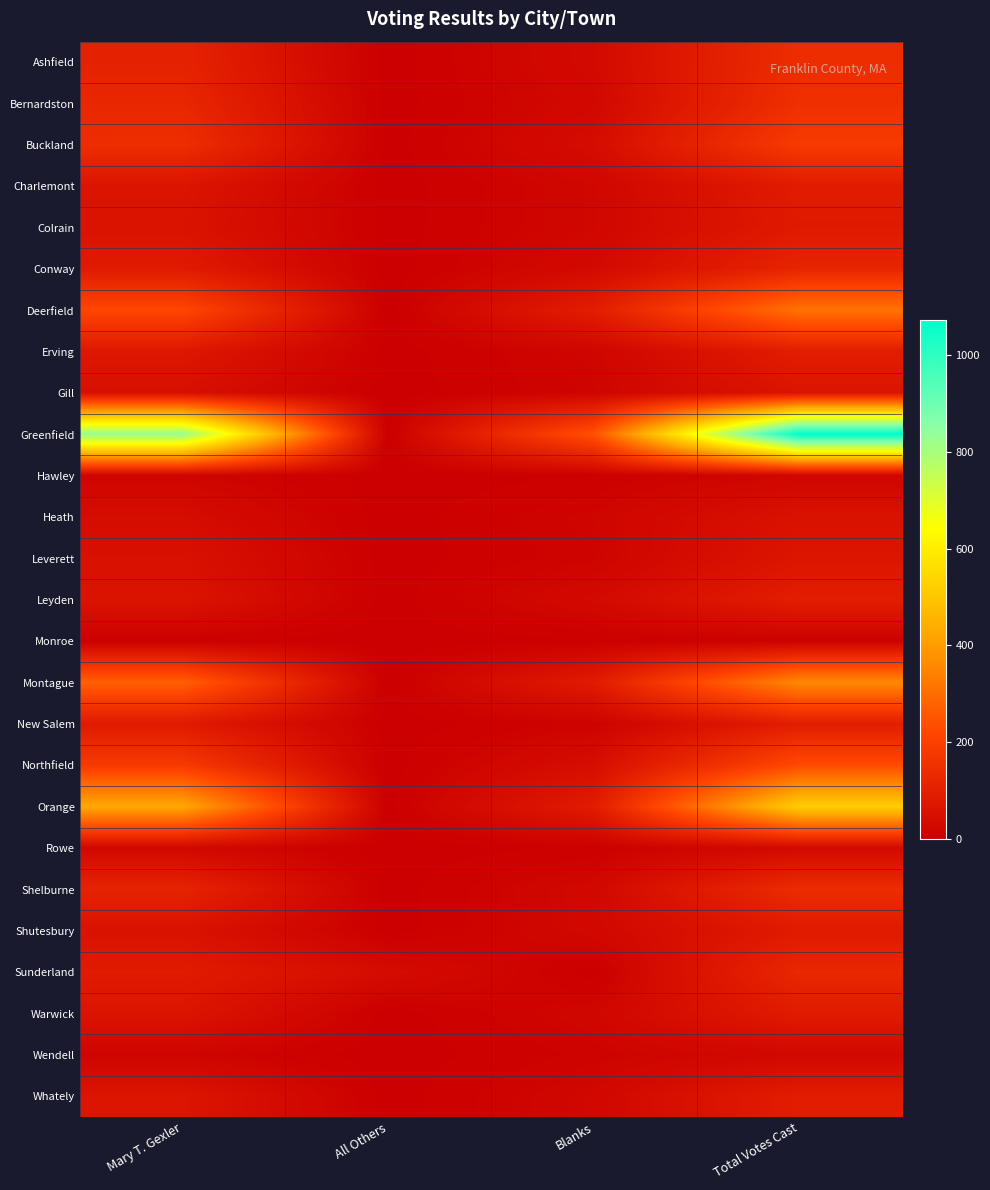

At which category is the sum across all series the highest?

Total Votes Cast